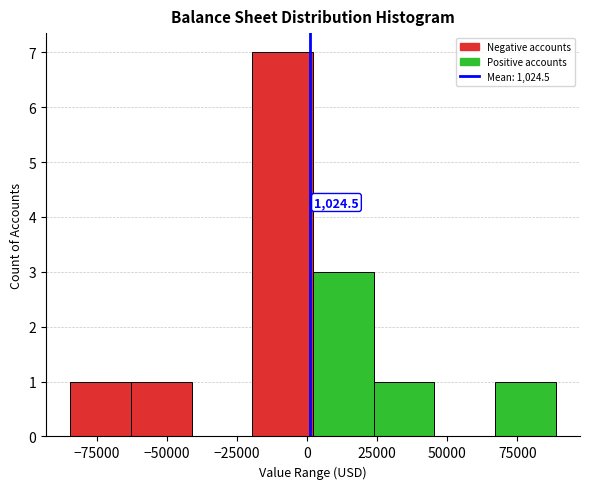

Which range on the x-axis has the tallest bar?

-20000 to 0